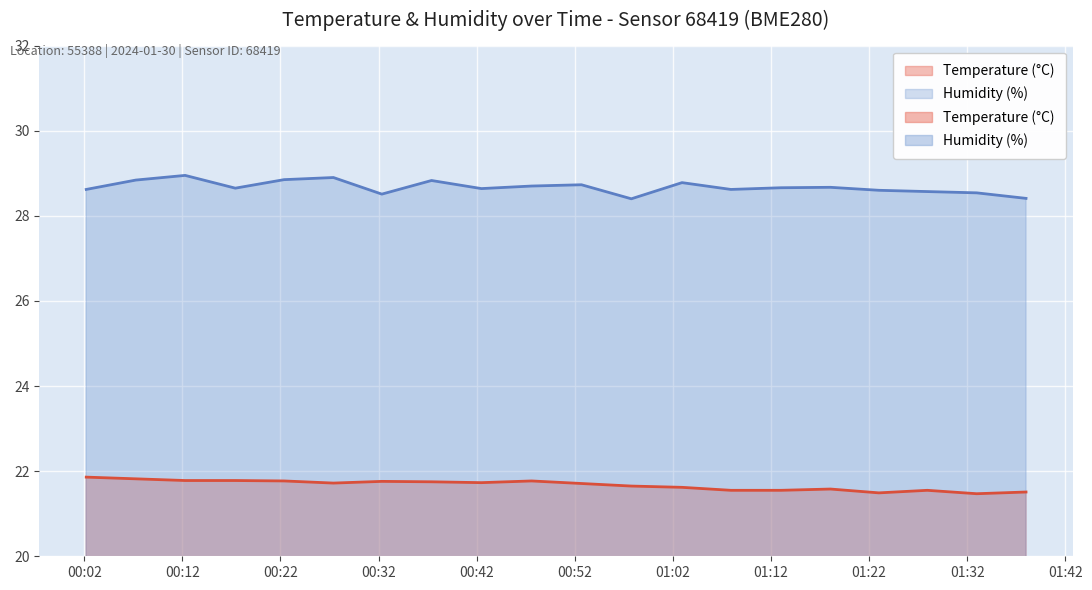

True or false: Temperature (°C) and Humidity (%) cross at least once.

False